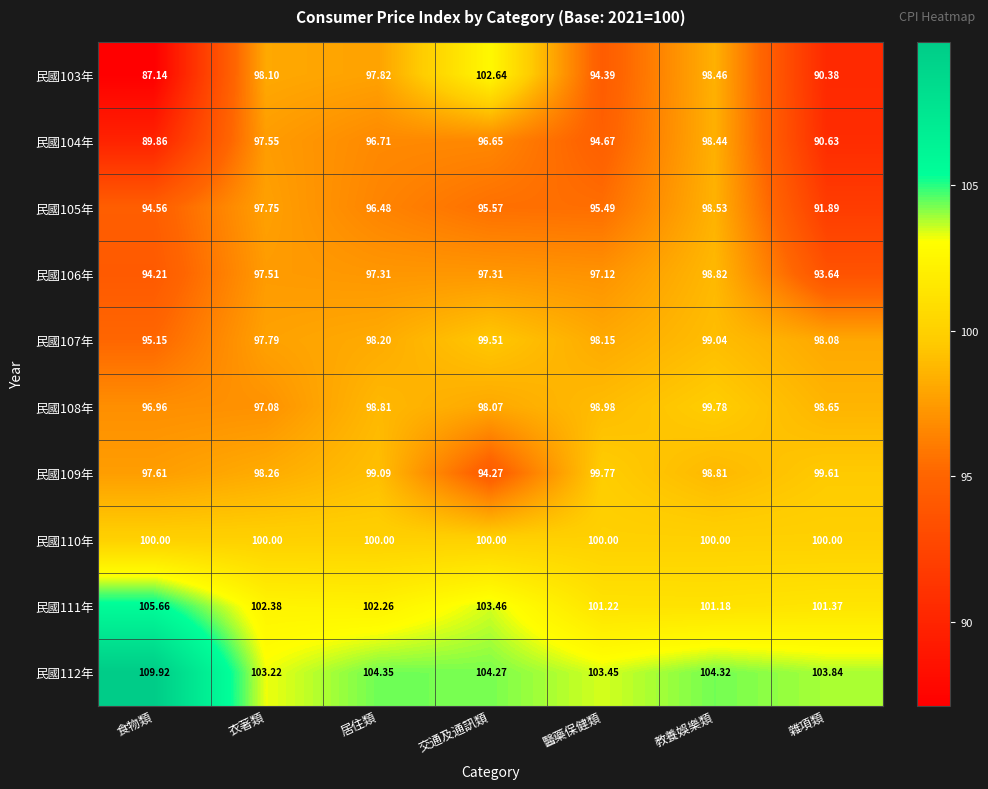

At which category is the sum across all series the highest?

教養娛樂類